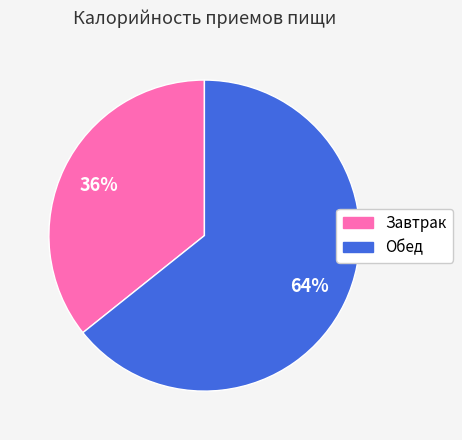

Combined, do Завтрак and Обед account for over 50%?

Yes